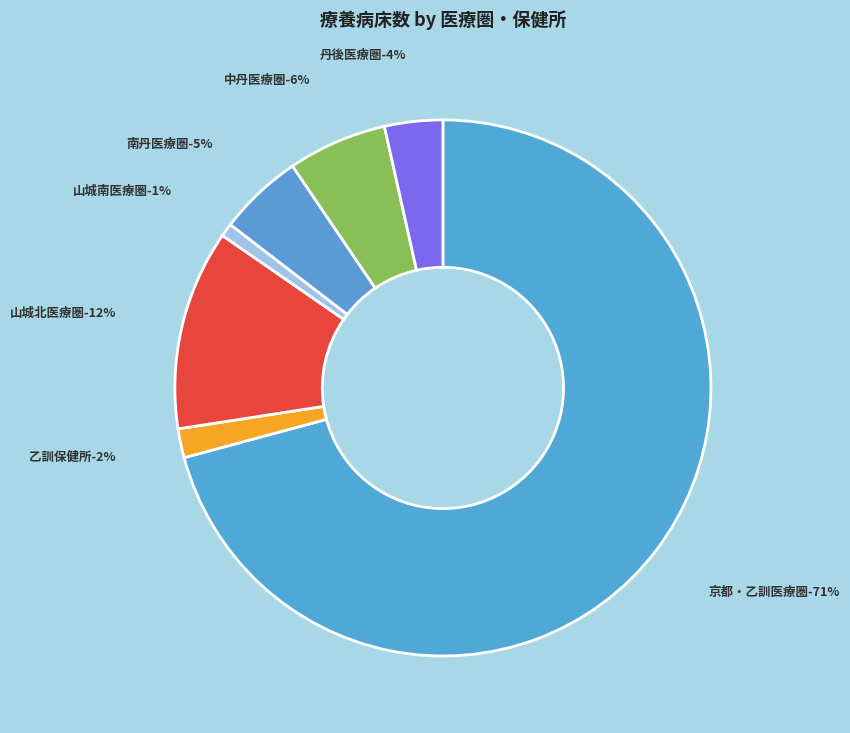

To the nearest percent, what is the average slice percentage?

14%